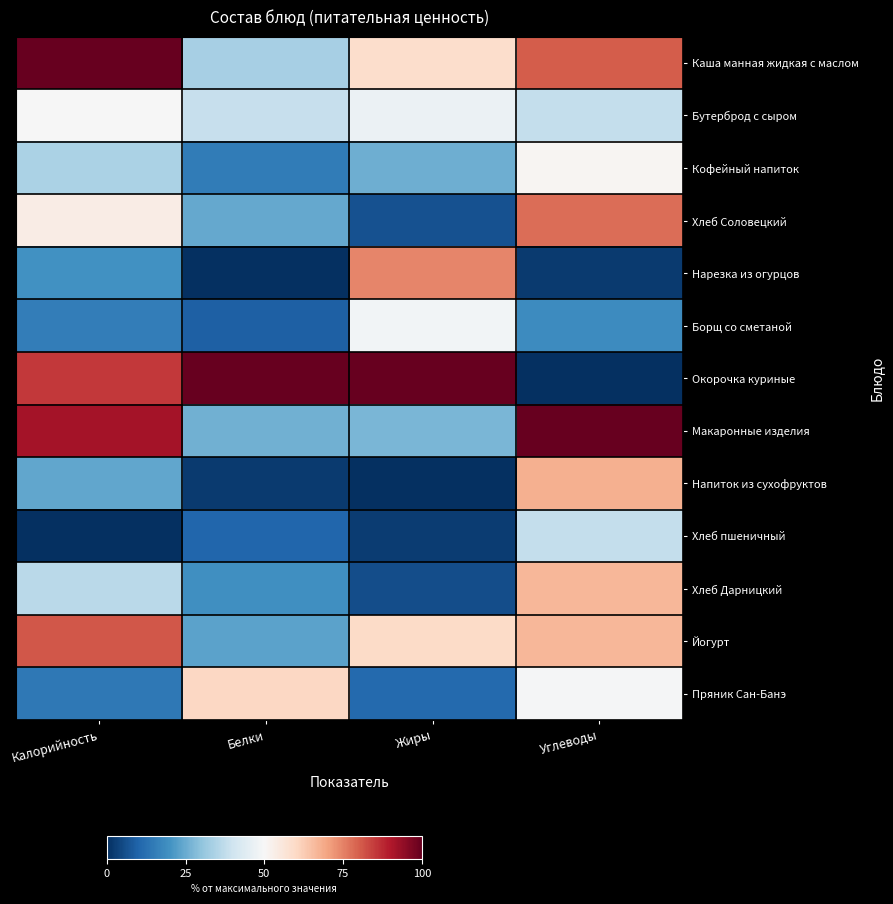

Between Жиры and Калорийность, which is larger?

Калорийность